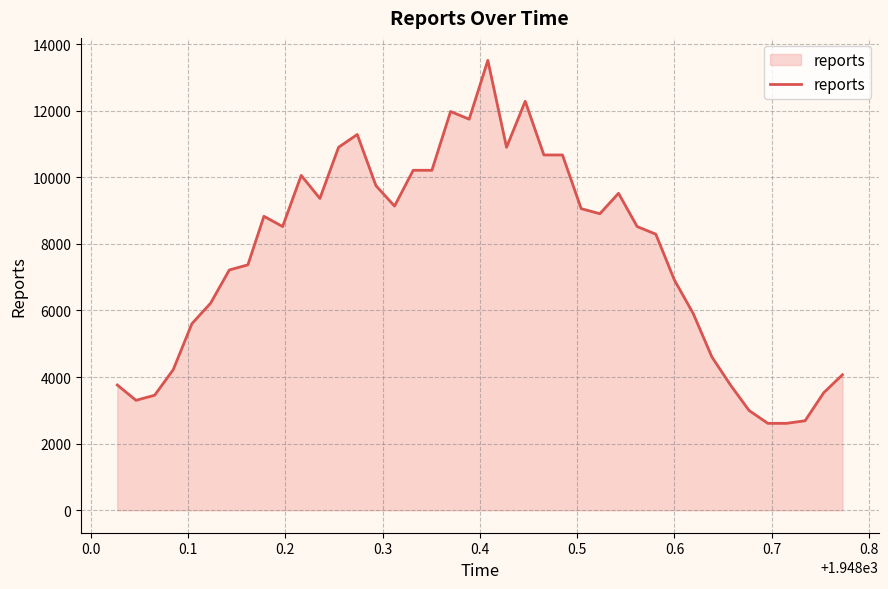

How many lines are shown in the chart?

1